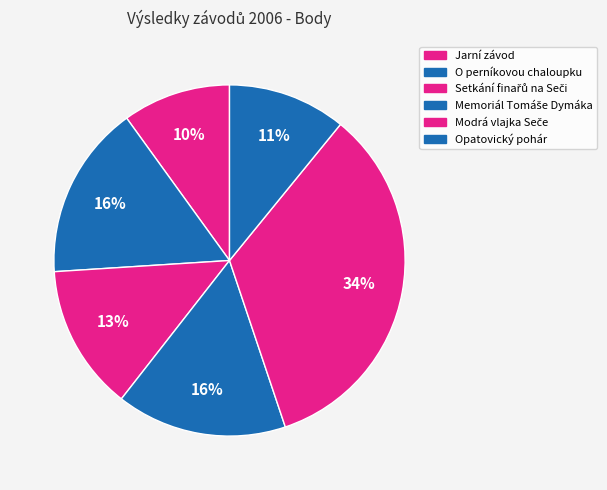

What percentage is the Jarní závod slice, to the nearest percent?

10%